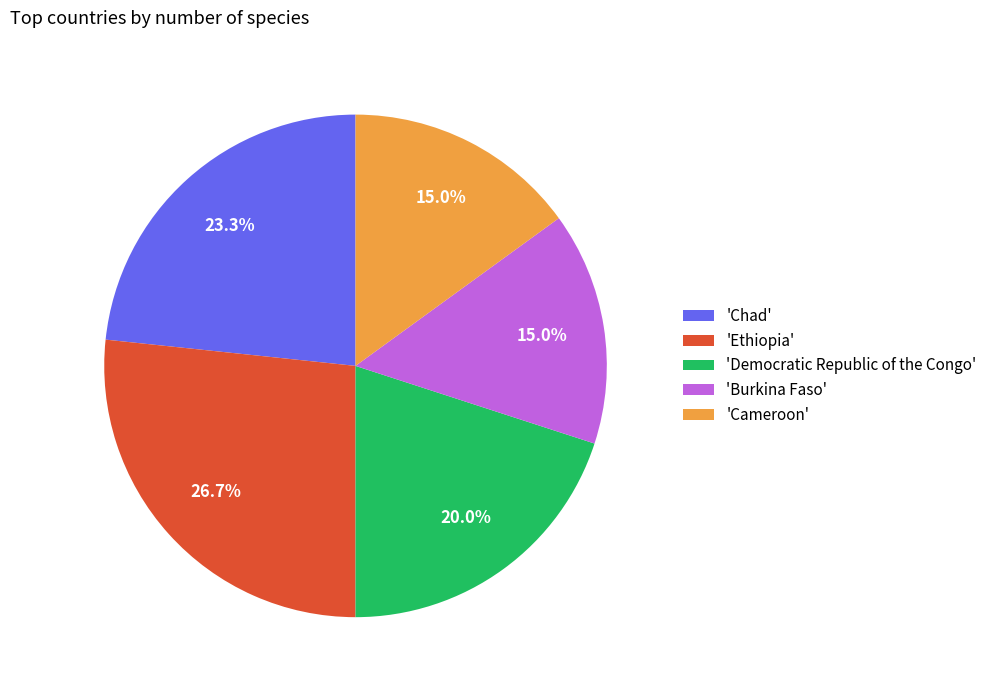

Approximately how many times larger is the value at 'Cameroon' compared to 'Ethiopia'?

0.6